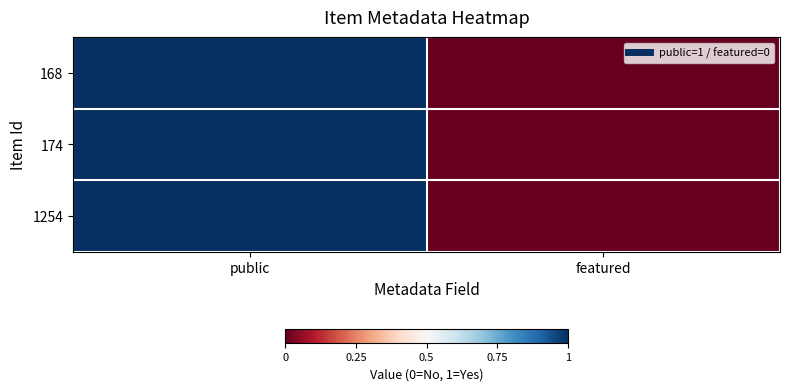

Reading left to right, list all the values displayed in this chart.

168: public=1	featured=0
174: public=1	featured=0
1254: public=1	featured=0